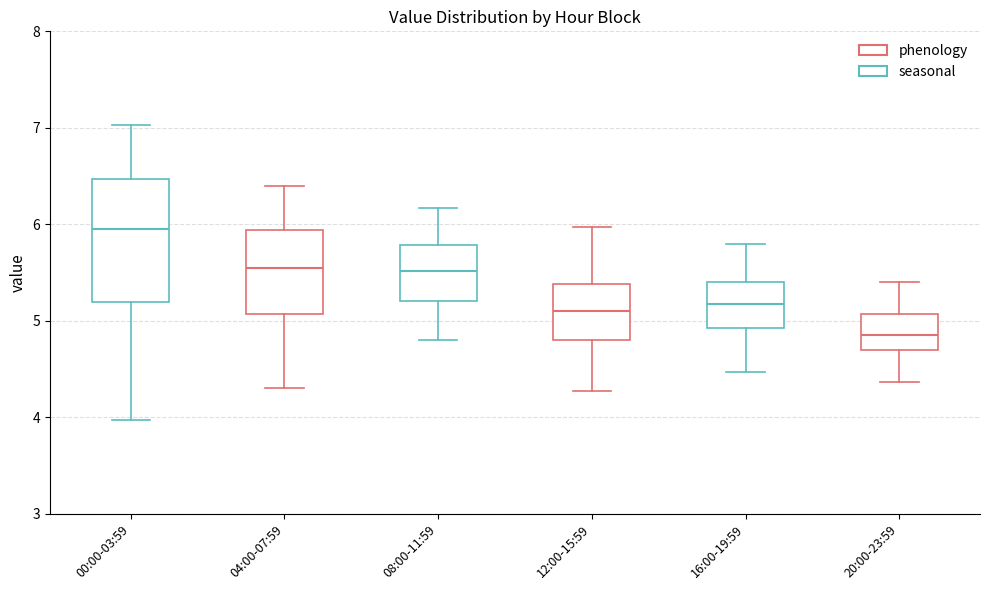

Where does the median line of the box for 04:00-07:59 sit on the y-axis? The values are not printed on the chart, so give them approximately, as read against the axis.

5.6